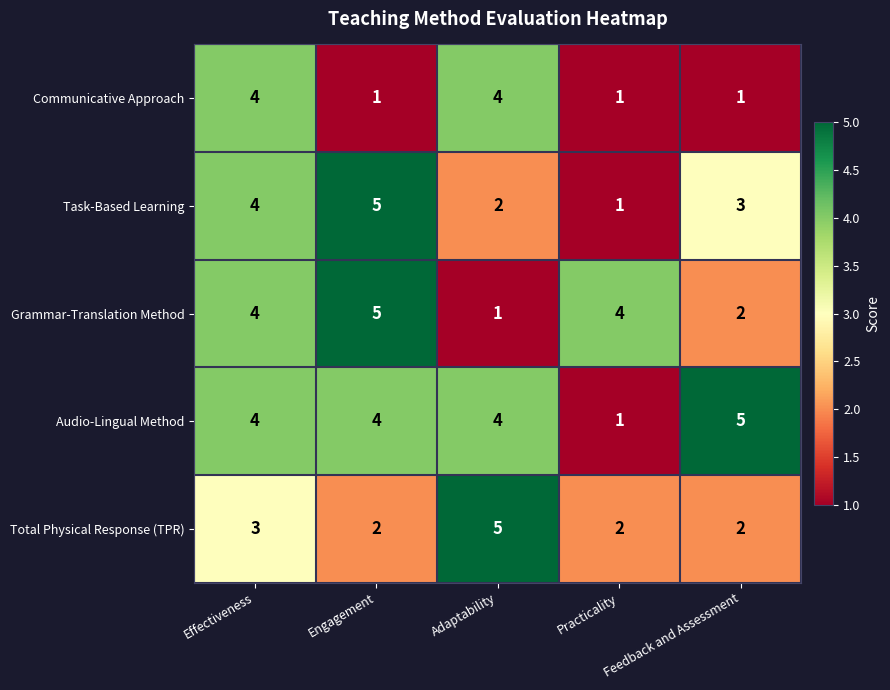

At which label is Total Physical Response (TPR) closest to 3?

Effectiveness